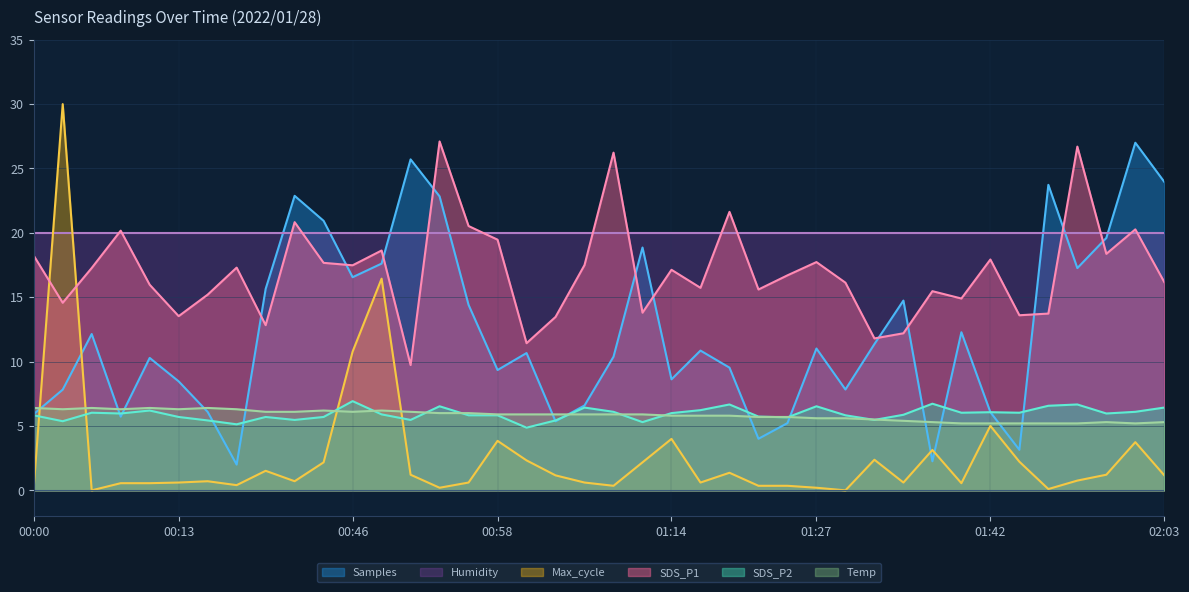

Is it true that SDS_P2 equals 5.8 at 00:58?

True